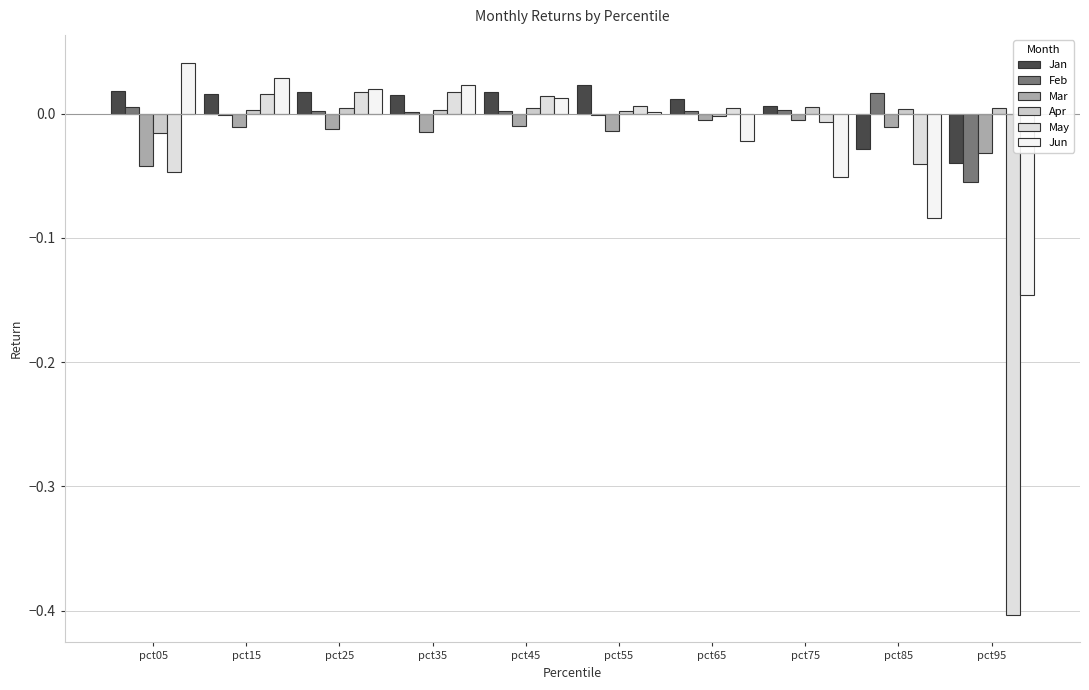

At pct05, list the series in order from smallest to largest.

May, Mar, Apr, Feb, Jan, Jun